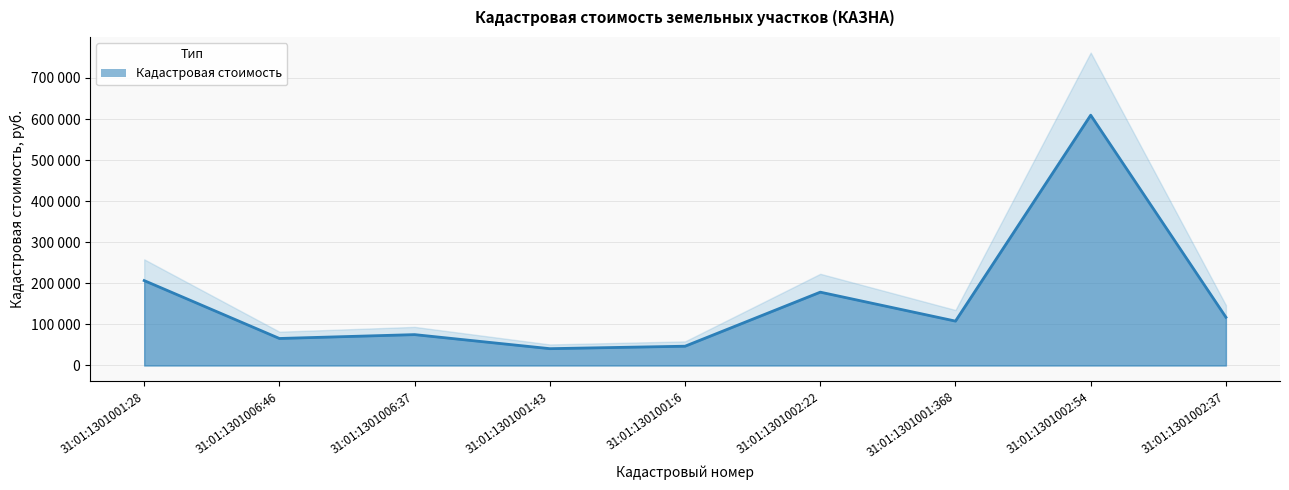

True or false: the data shows 17655.0 at 31:01:1301006:37.

False